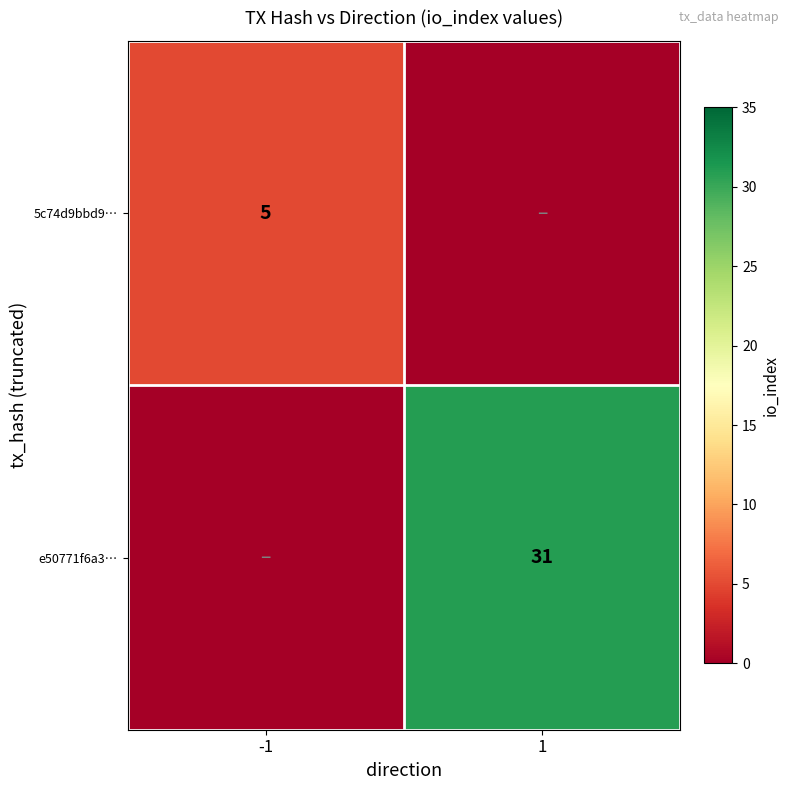

The 5c74d9bbd9… series shows 5 at -1. True or false?

True